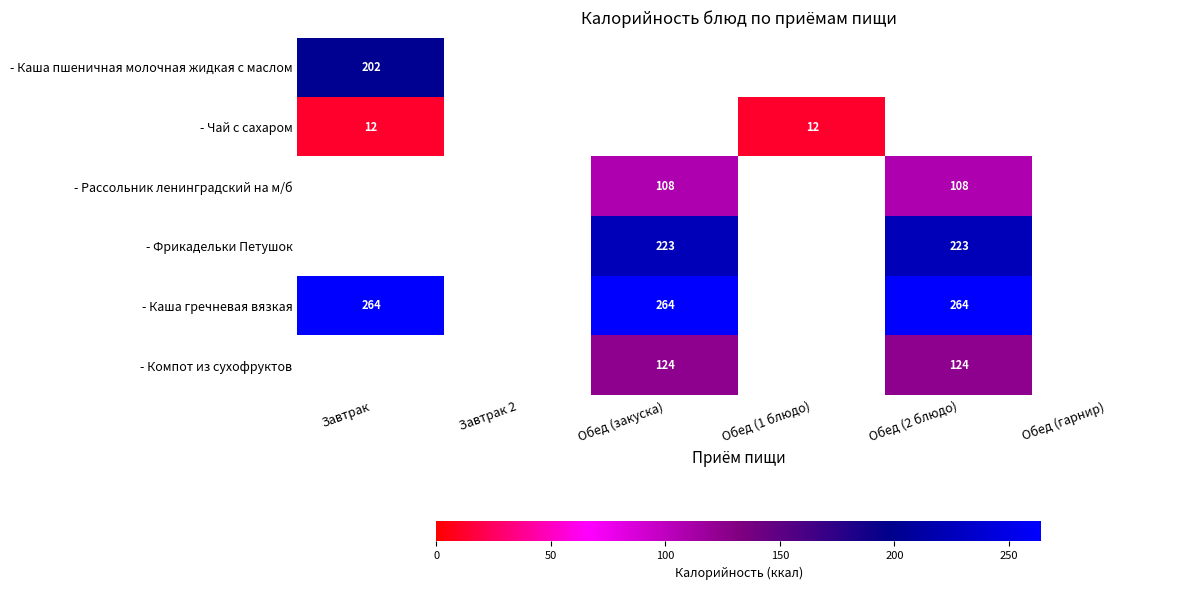

The value of - Каша пшеничная молочная жидкая с маслом at Завтрак is 202. True or false?

True